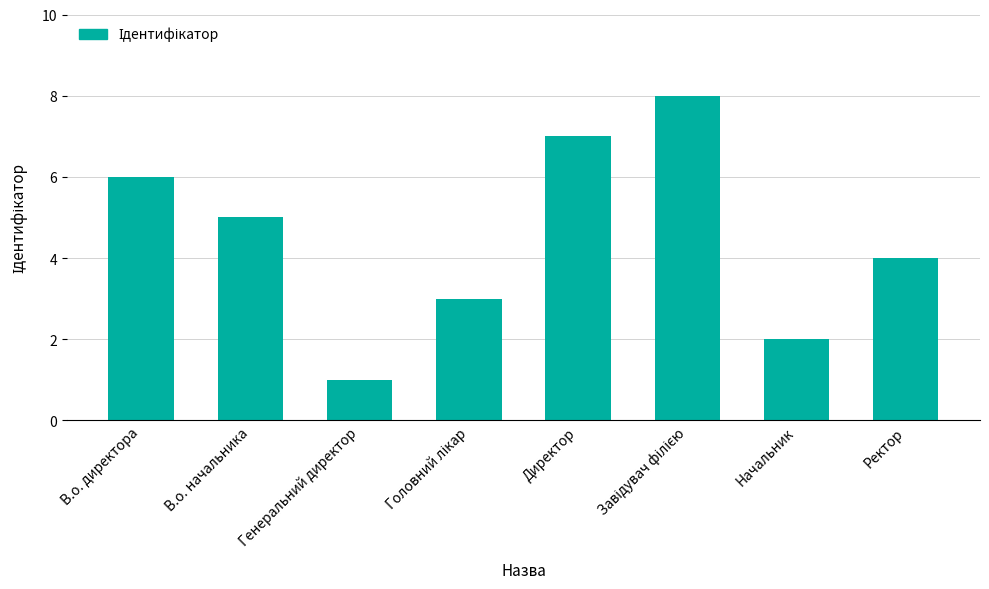

At which label is the value closest to 4?

Ректор